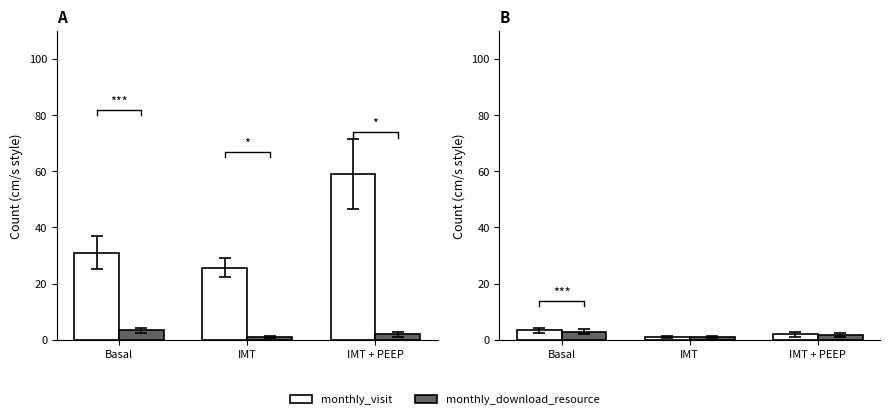

Between Basal and IMT + PEEP, which is larger?

IMT + PEEP